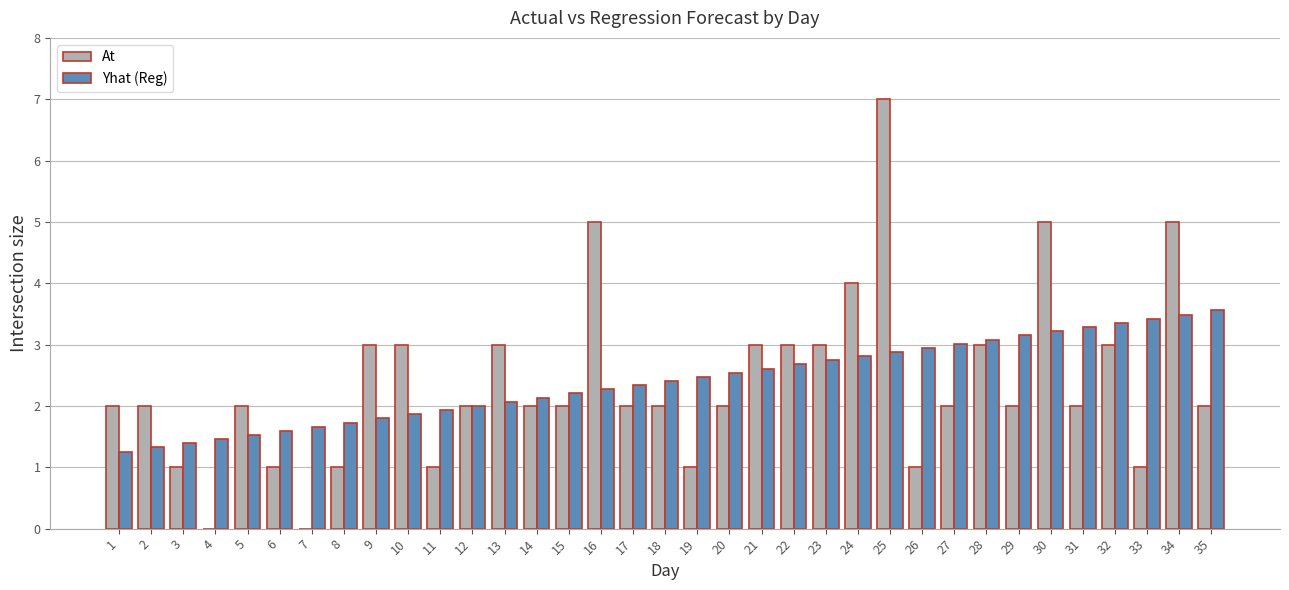

At which category is the sum across all series the highest?

25